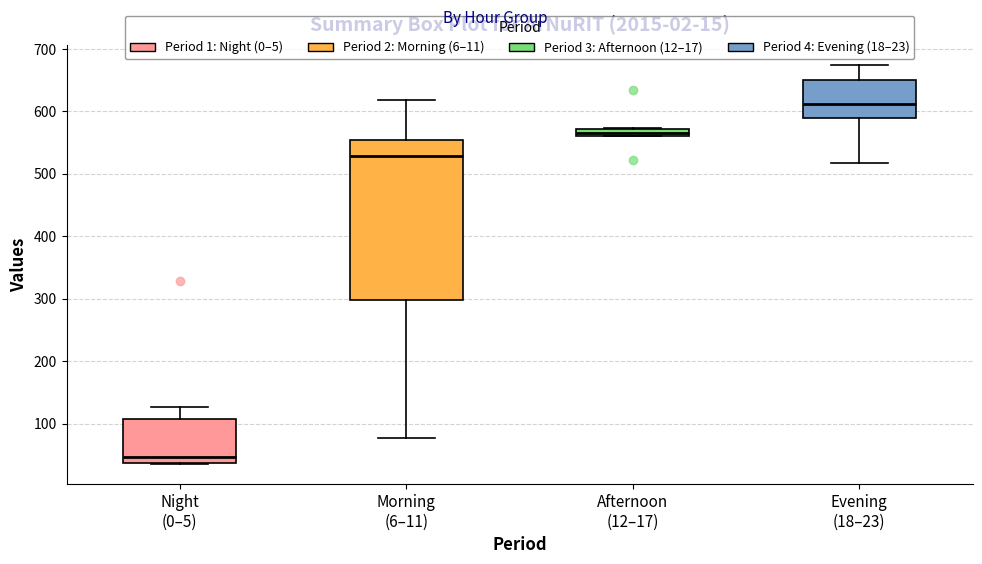

Which box has the lowest median line?

Night (0–5)